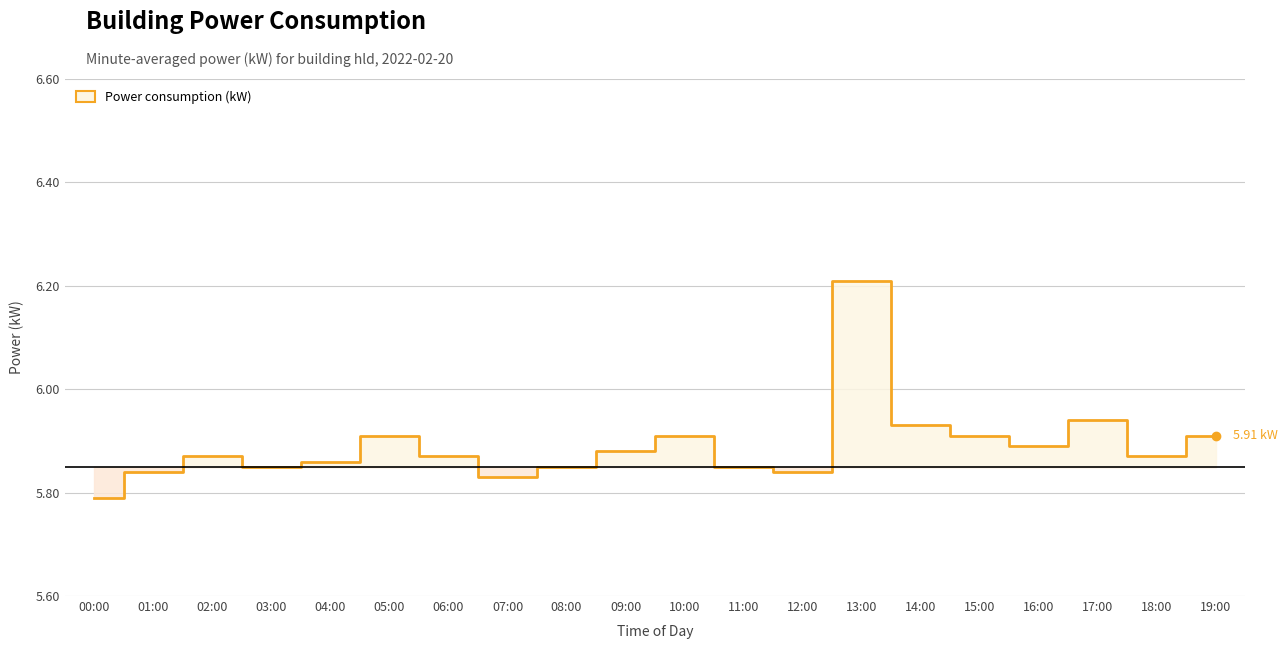

What is the change in value from 11:00 to 17:00?

+0.1